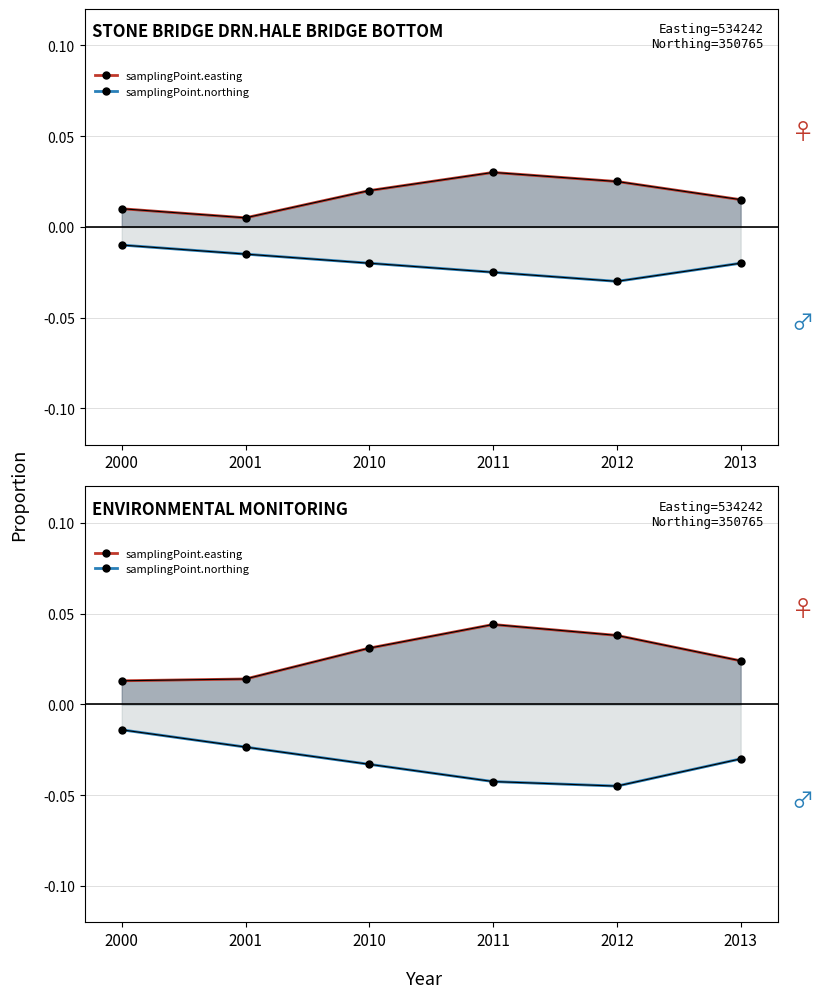

How many samplingPoint.easting values are between 0 and 1?

6